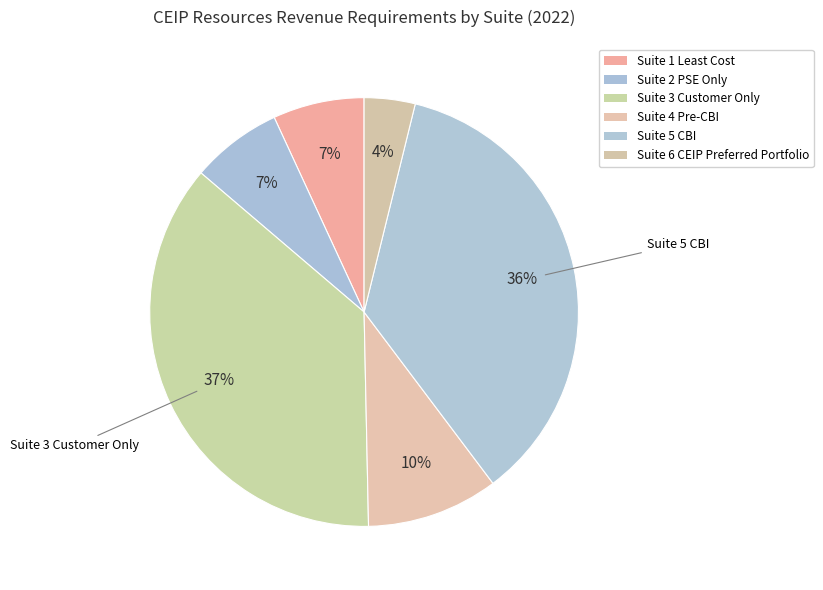

Count the number of slices in the pie.

6